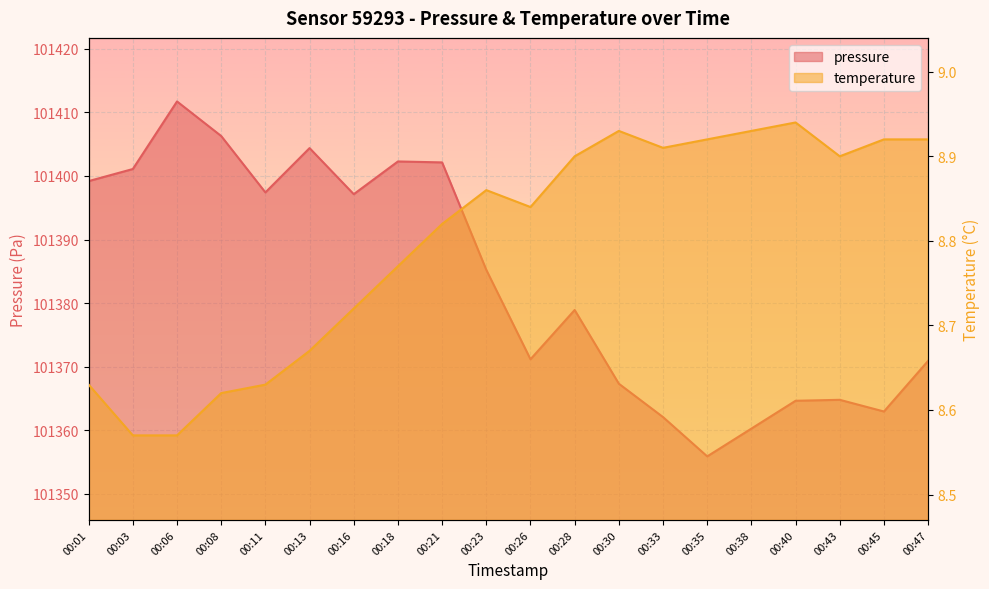

True or false: pressure and temperature intersect in this chart.

False